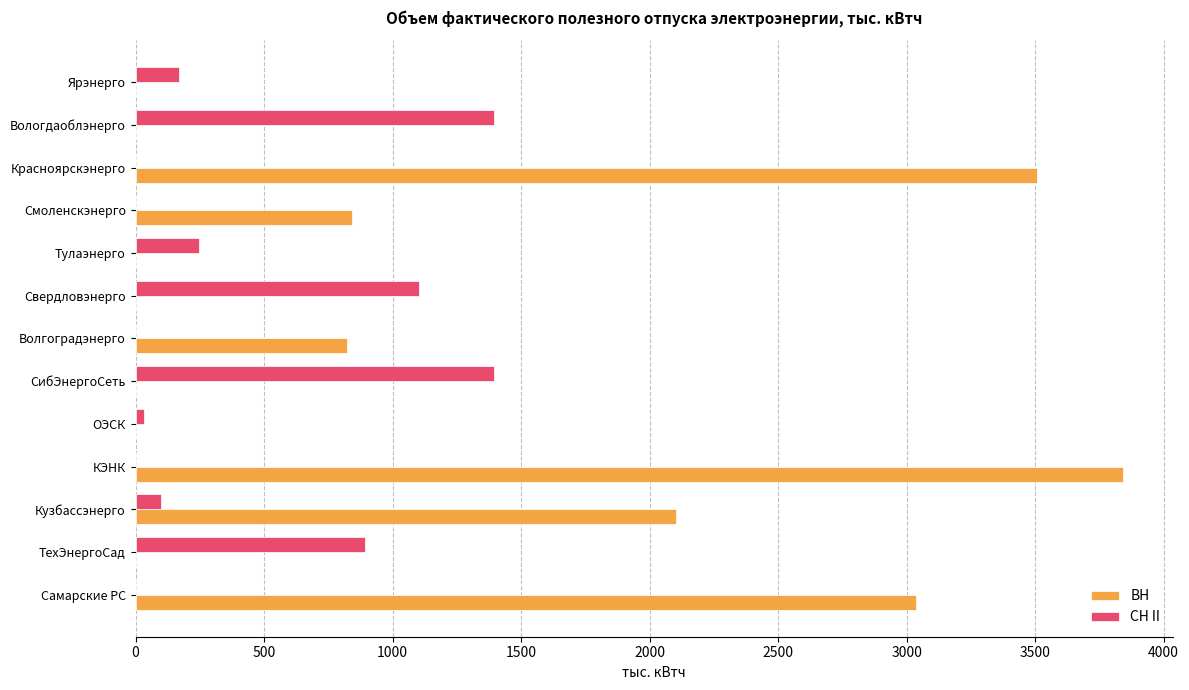

What is the sum of all СН II values?

5326.8